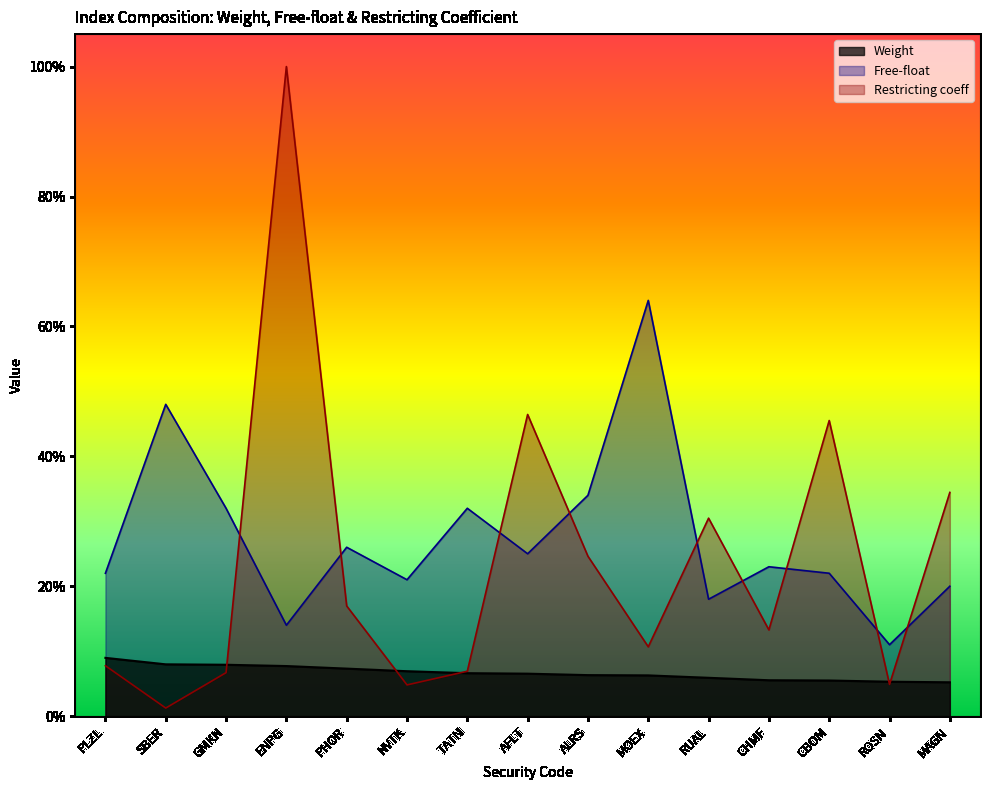

What position from the left is NVTK?

6